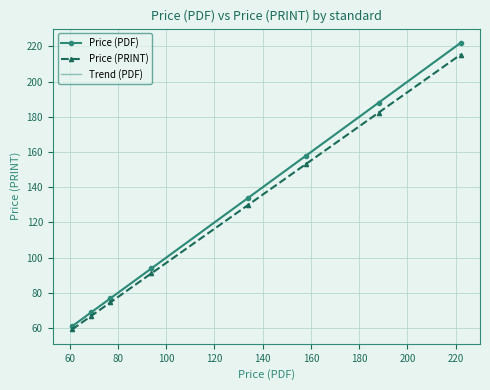

Is it true that Price (PDF) equals 69.0 at 69.0?

True